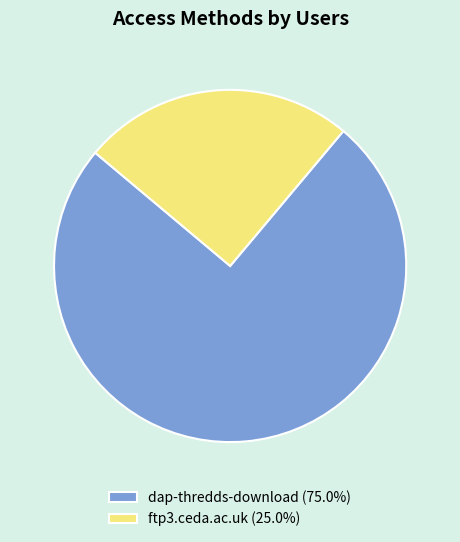

Is ftp3.ceda.ac.uk (25.0%) the majority of the pie?

No